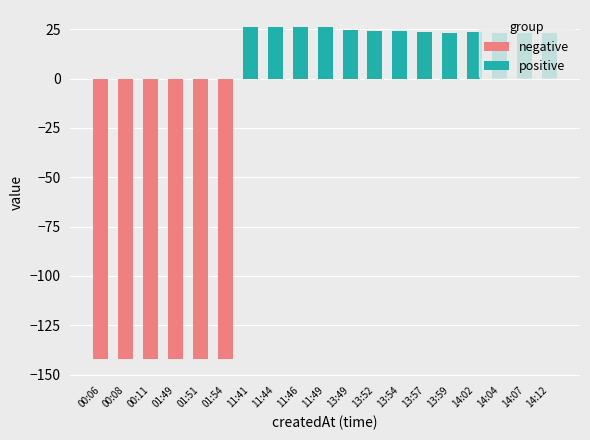

What is the sum of the positive values at 13:49 and 11:41?

51.1